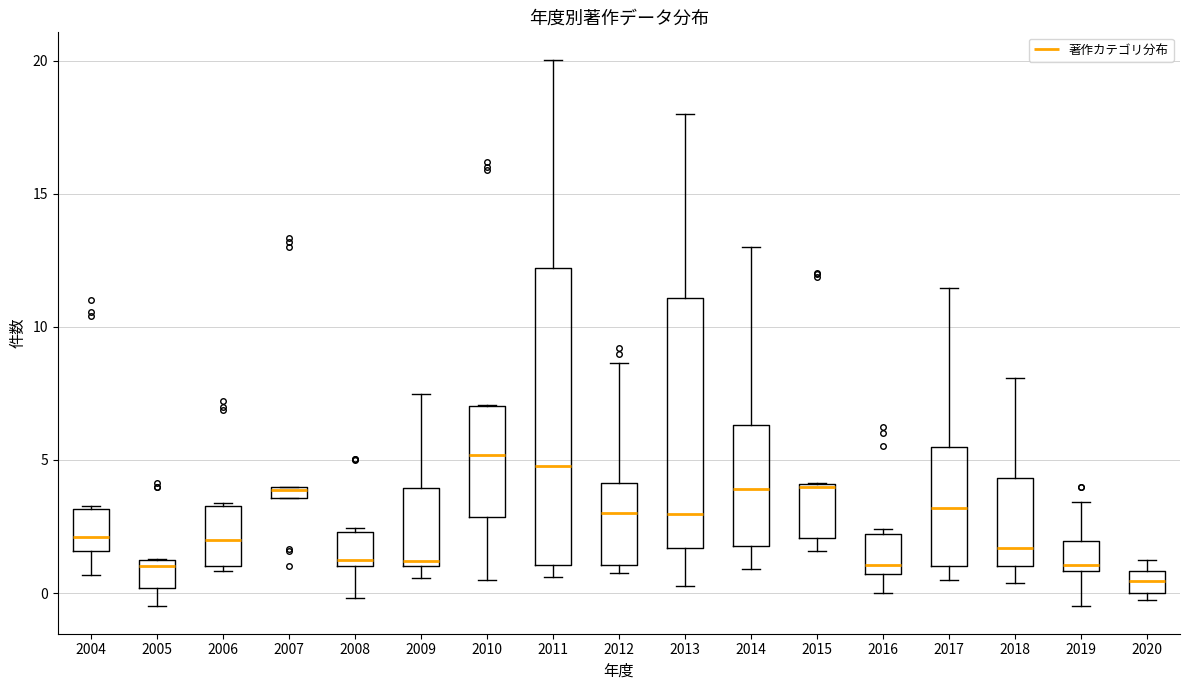

Which box has the lowest median line?

2020